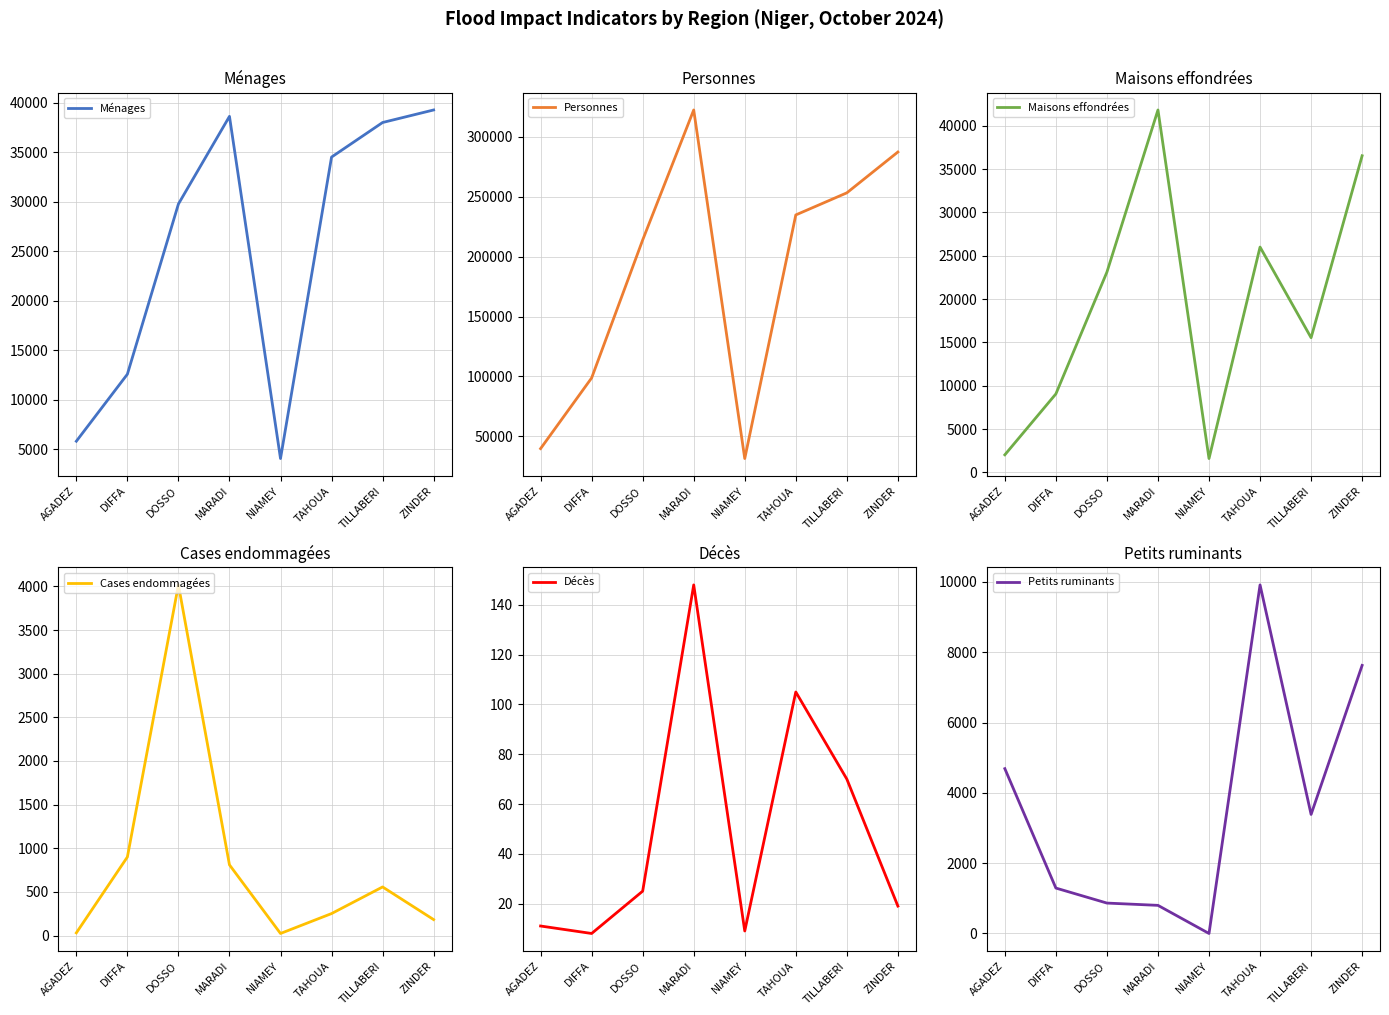

What are all the series names shown in the legend?

Ménages, Personnes, Maisons effondrées, Cases endommagées, Décès, Petits ruminants